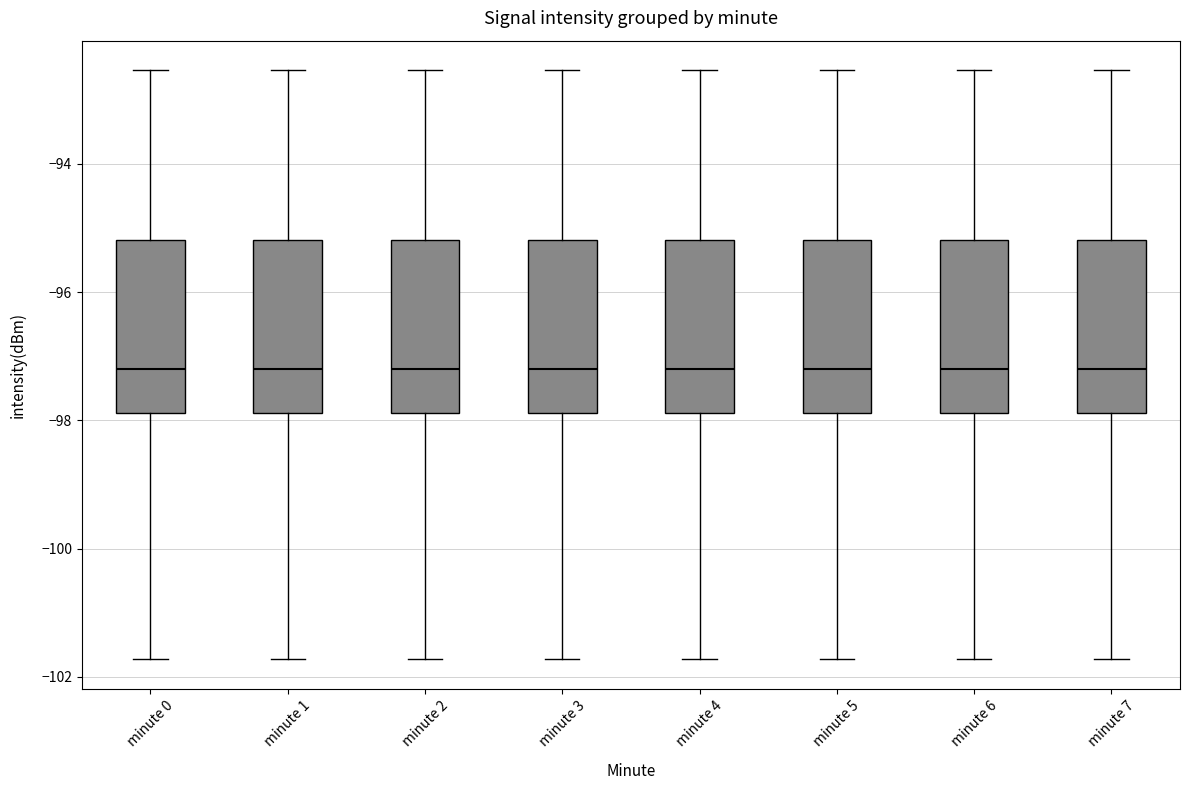

Reading left to right, read every box against the y-axis: the position of its median line, the range the box covers, and the ends of its whiskers. The values are not printed on the chart, so give them approximately, as read against the axis.

minute 0: median -97.2, box -97.8 to -95.2, whiskers -101.8 to -92.6
minute 1: median -97.2, box -97.8 to -95.2, whiskers -101.8 to -92.6
minute 2: median -97.2, box -97.8 to -95.2, whiskers -101.8 to -92.6
minute 3: median -97.2, box -97.8 to -95.2, whiskers -101.8 to -92.6
minute 4: median -97.2, box -97.8 to -95.2, whiskers -101.8 to -92.6
minute 5: median -97.2, box -97.8 to -95.2, whiskers -101.8 to -92.6
minute 6: median -97.2, box -97.8 to -95.2, whiskers -101.8 to -92.6
minute 7: median -97.2, box -97.8 to -95.2, whiskers -101.8 to -92.6